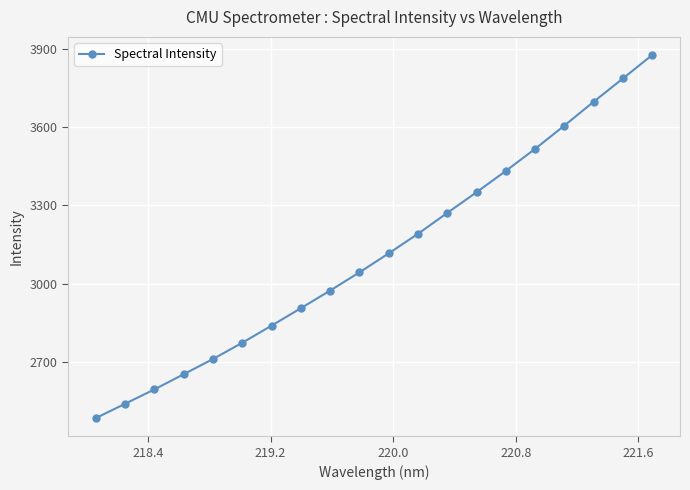

What is the difference between the second highest and minimum values?

1301.2